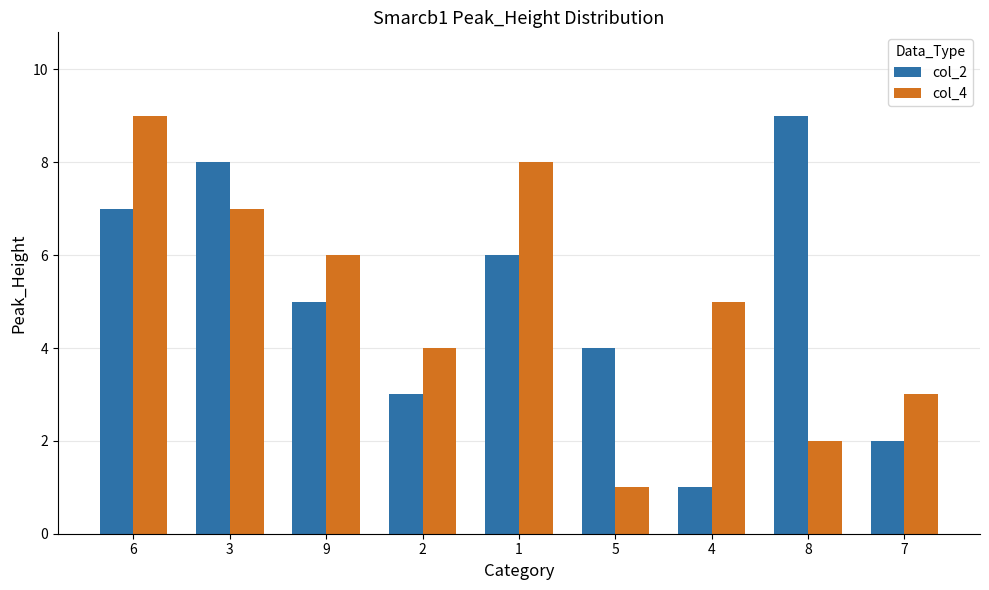

What is the average value of the col_2 series?

5